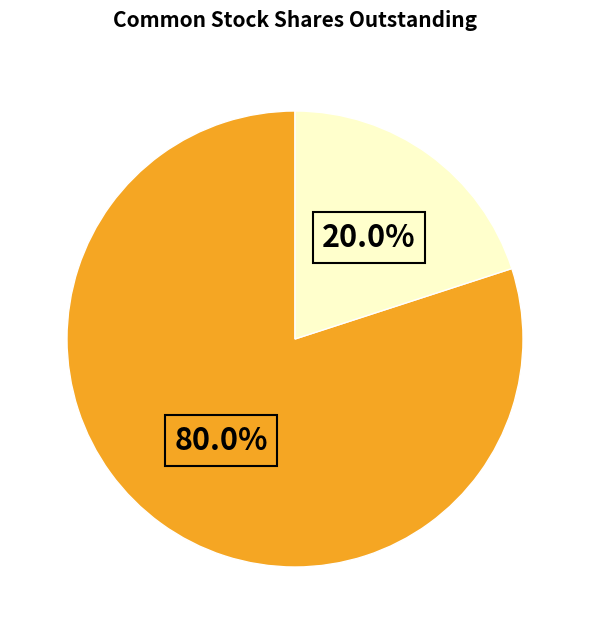

Is there any slice that represents more than half of the pie?

Yes